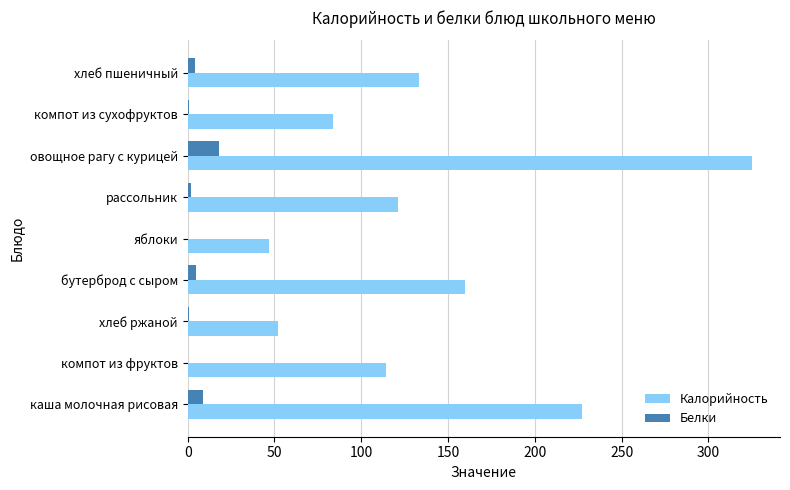

What is the sum of all Калорийность values?

1263